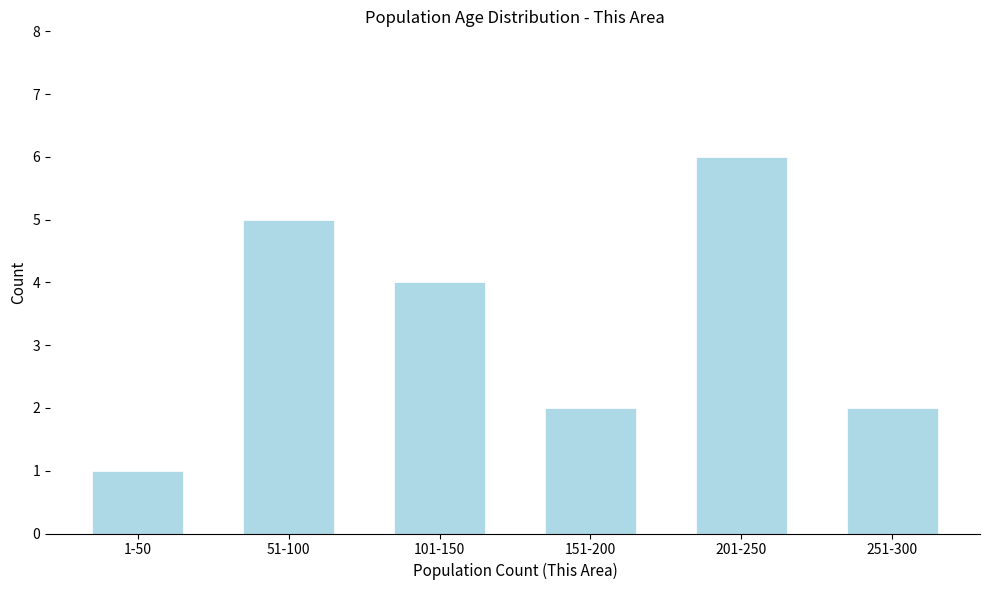

Reading right to left, list all the values displayed in this chart.

2	6	2	4	5	1